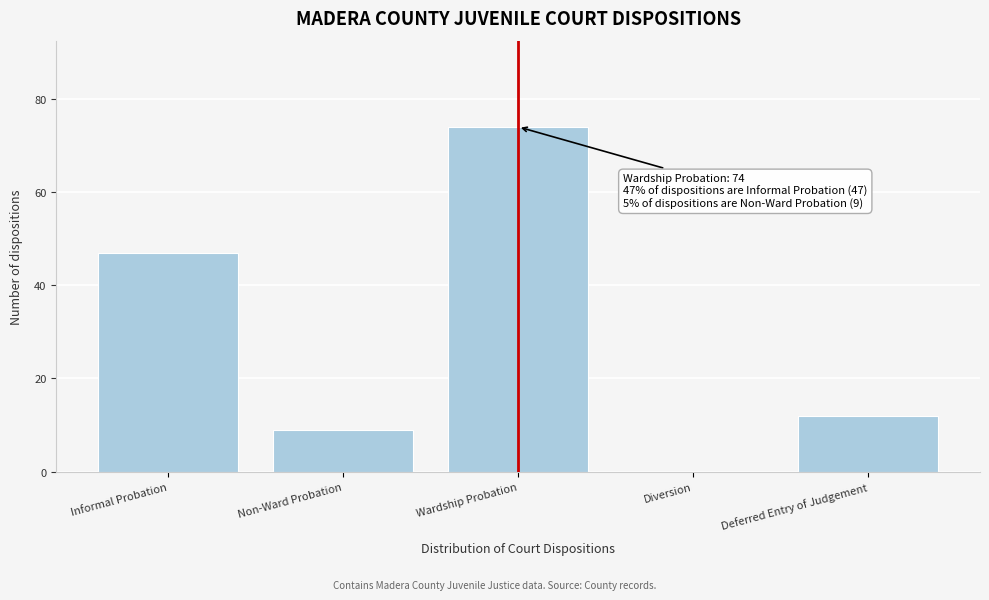

Reading right to left, extract all data points from this chart.

Deferred Entry of Judgement=12	Diversion=0	Wardship Probation=74	Non-Ward Probation=9	Informal Probation=47